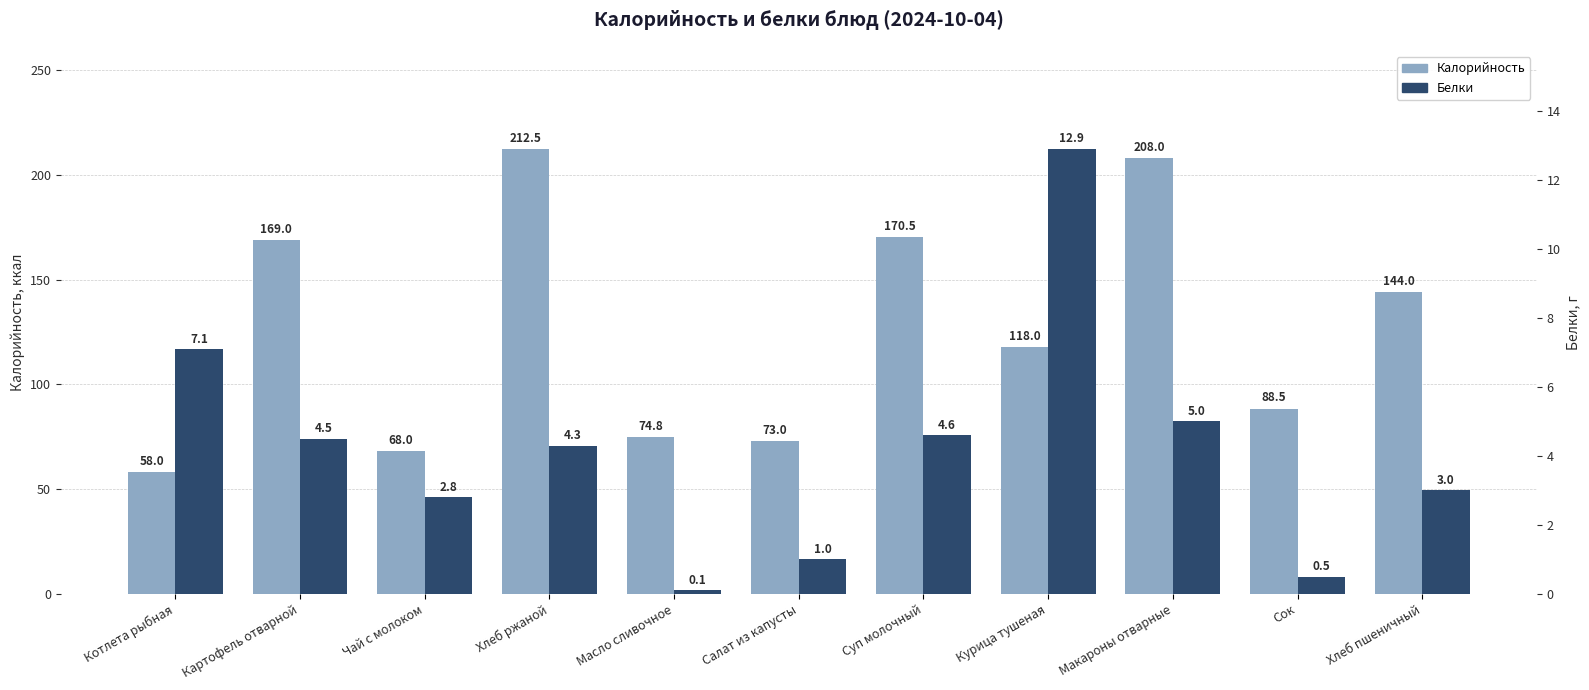

List the series in order of their peak value, lowest first.

Белки, Калорийность